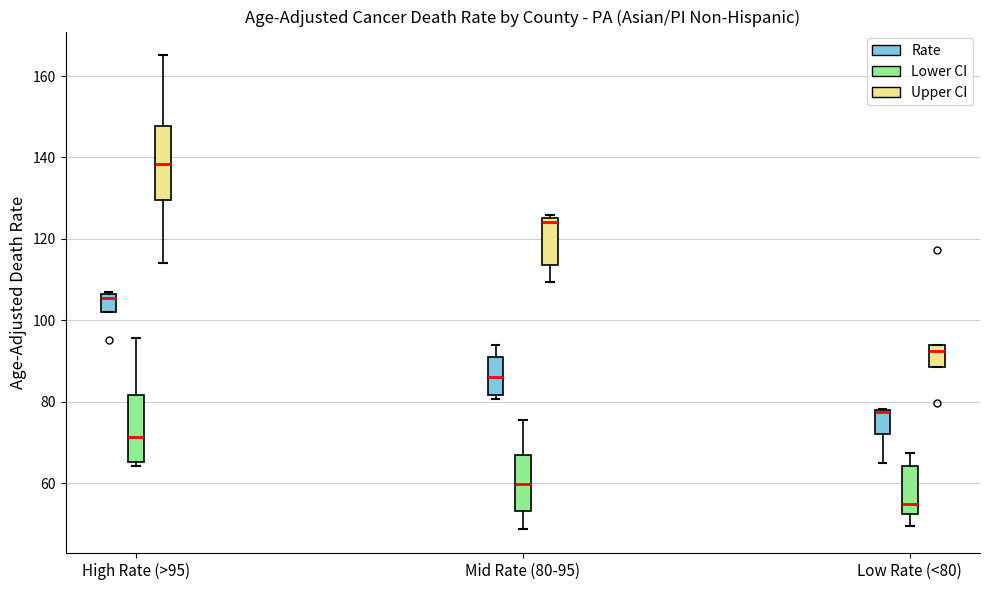

Which box's median line is the highest?

High Rate (>95) (Upper CI)